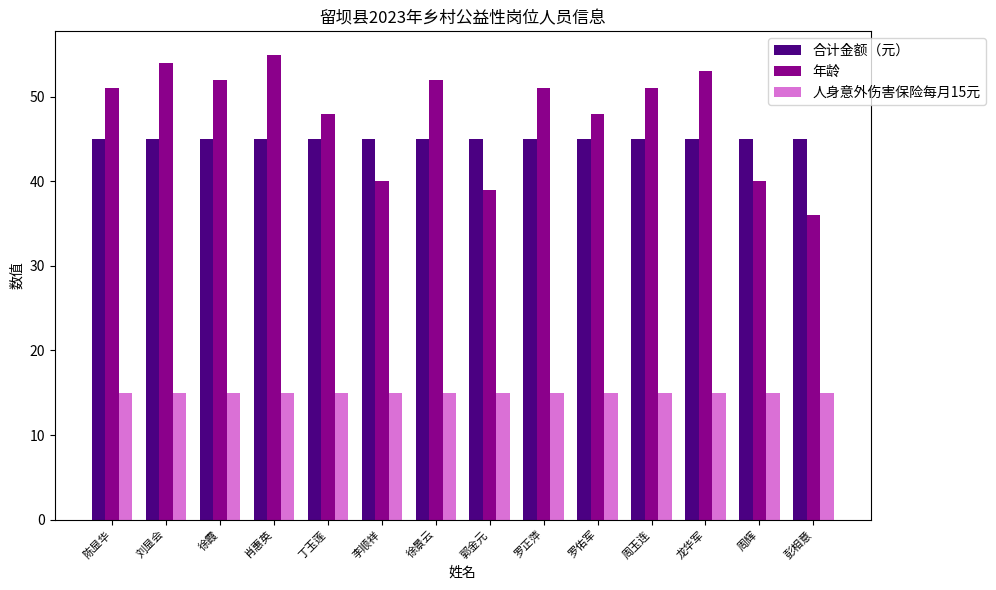

Is the value of 合计金额（元） at 周辉 greater than the value of 年龄 at 龙华军?

No